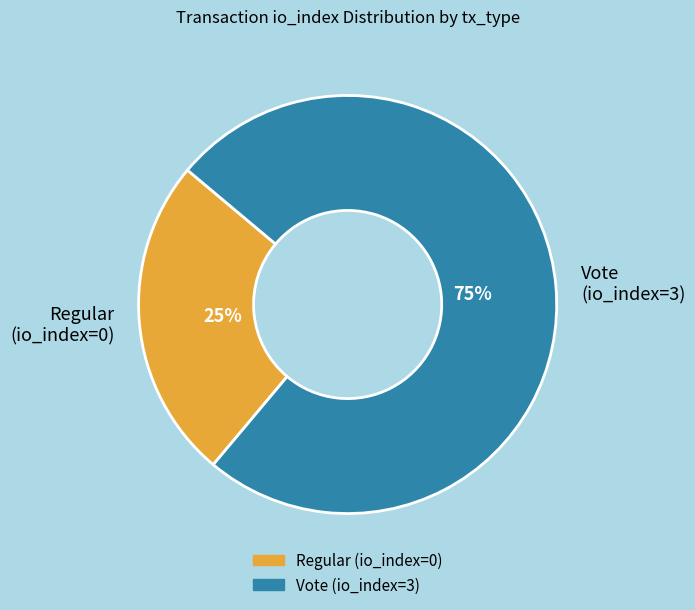

Combined, do Regular (io_index=0) and Vote (io_index=3) account for over 50%?

Yes